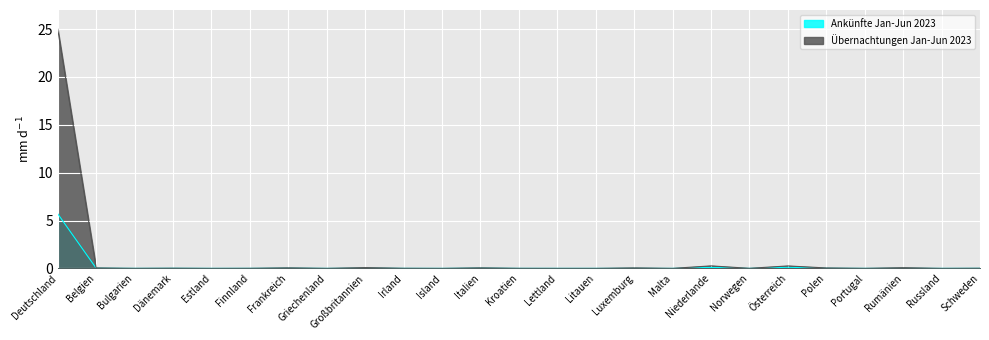

At which label does Ankünfte Jan-Jun 2023 reach its minimum?

Island